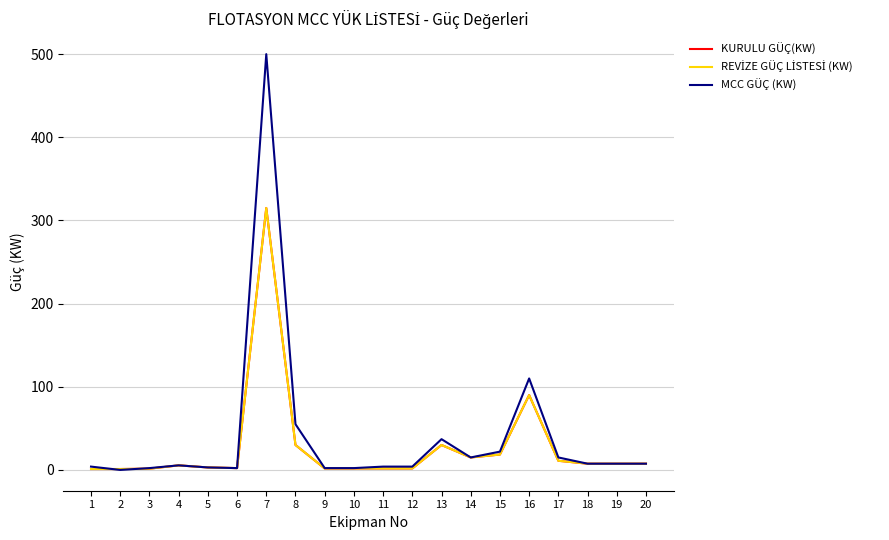

Does the chart display data point markers on the line(s)?

No